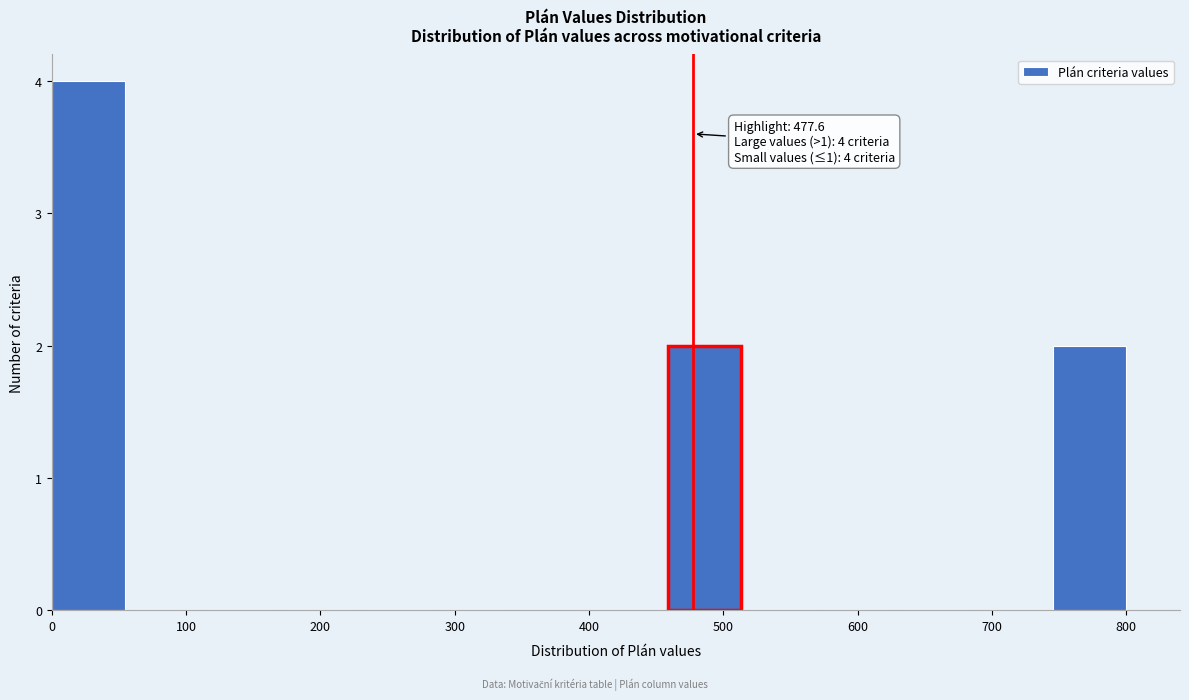

Which range on the x-axis has the tallest bar?

0 to 60